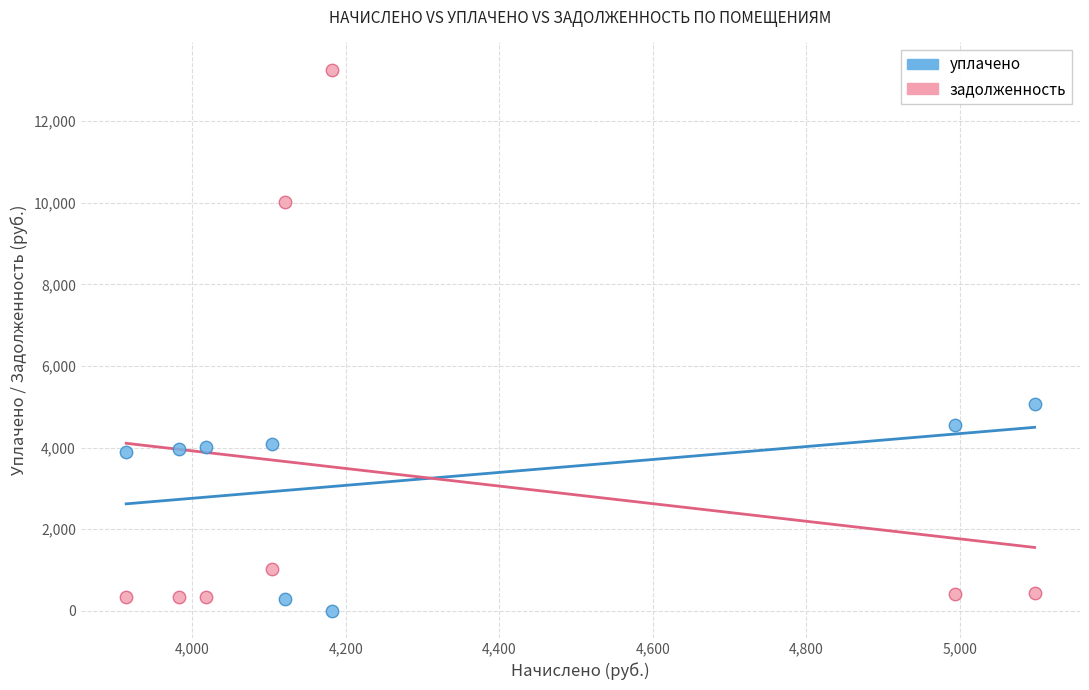

Across all data points, what is the range of X values (max minus min)?

1183.7